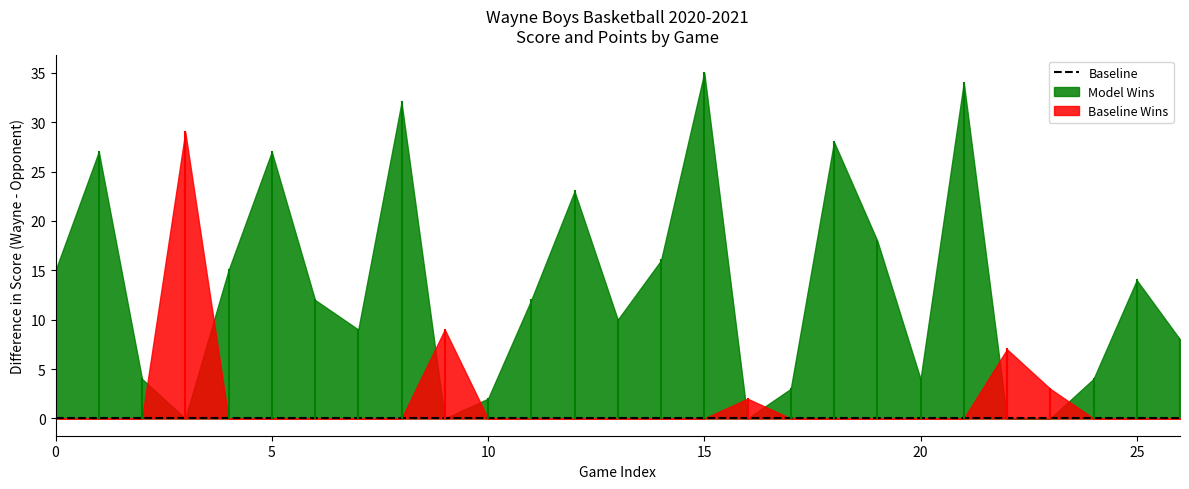

Which series has the largest range (max minus min)?

Model Wins